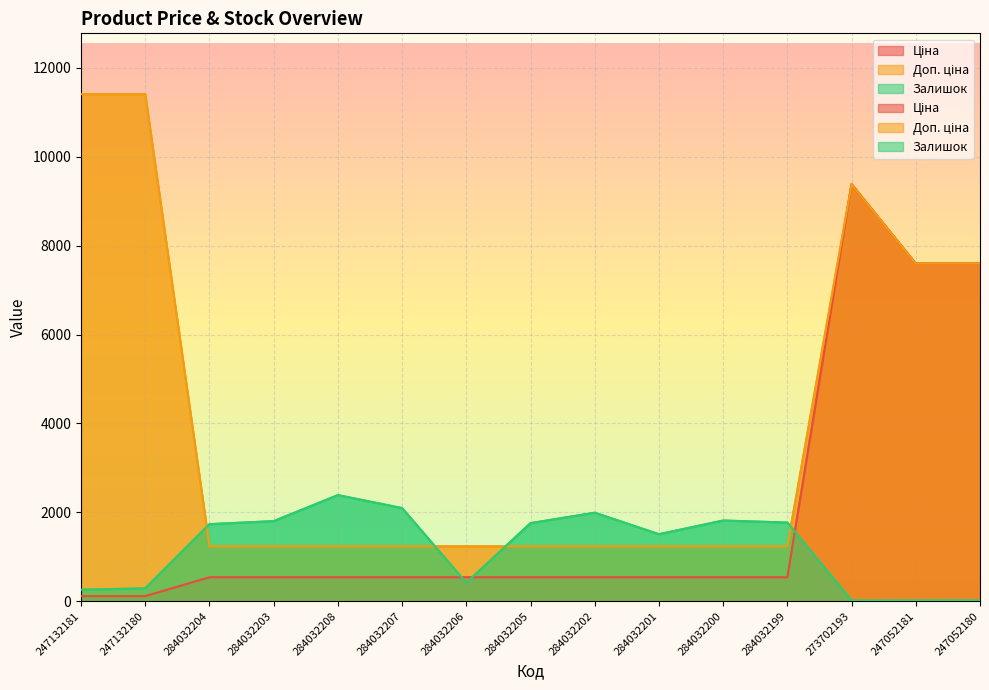

Is the value of Доп. ціна at 284032206 greater than the value of Ціна at 284032206?

Yes